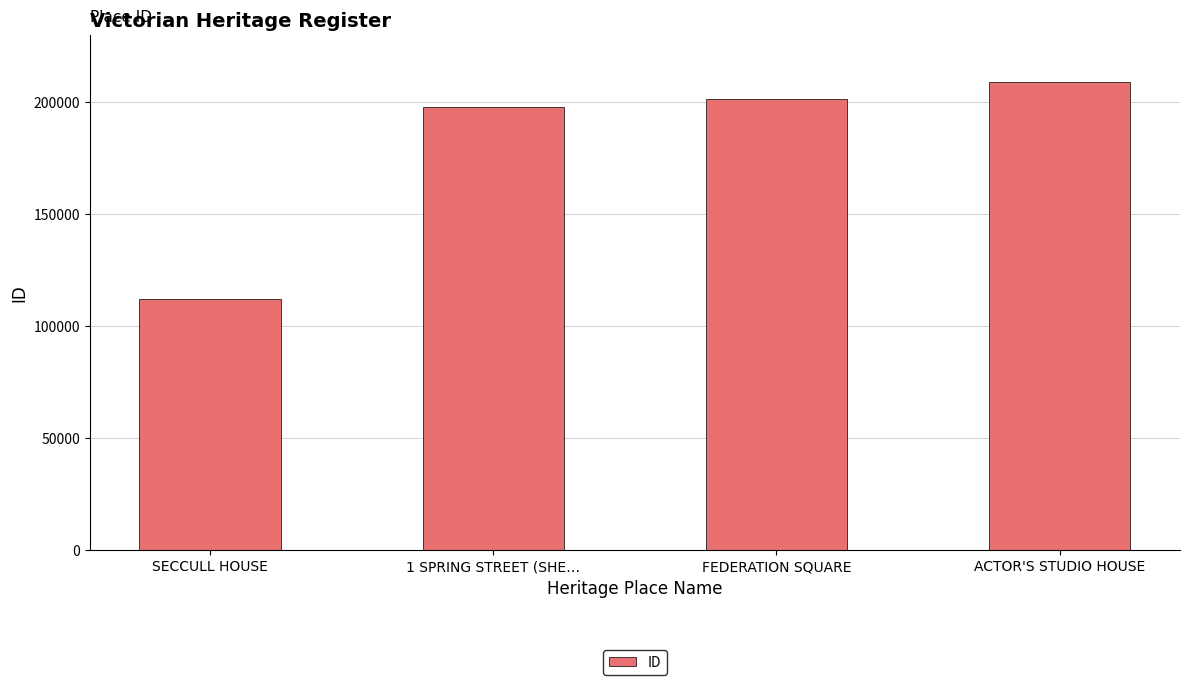

What is the label of the 1st bar from the right?

ACTOR'S STUDIO HOUSE